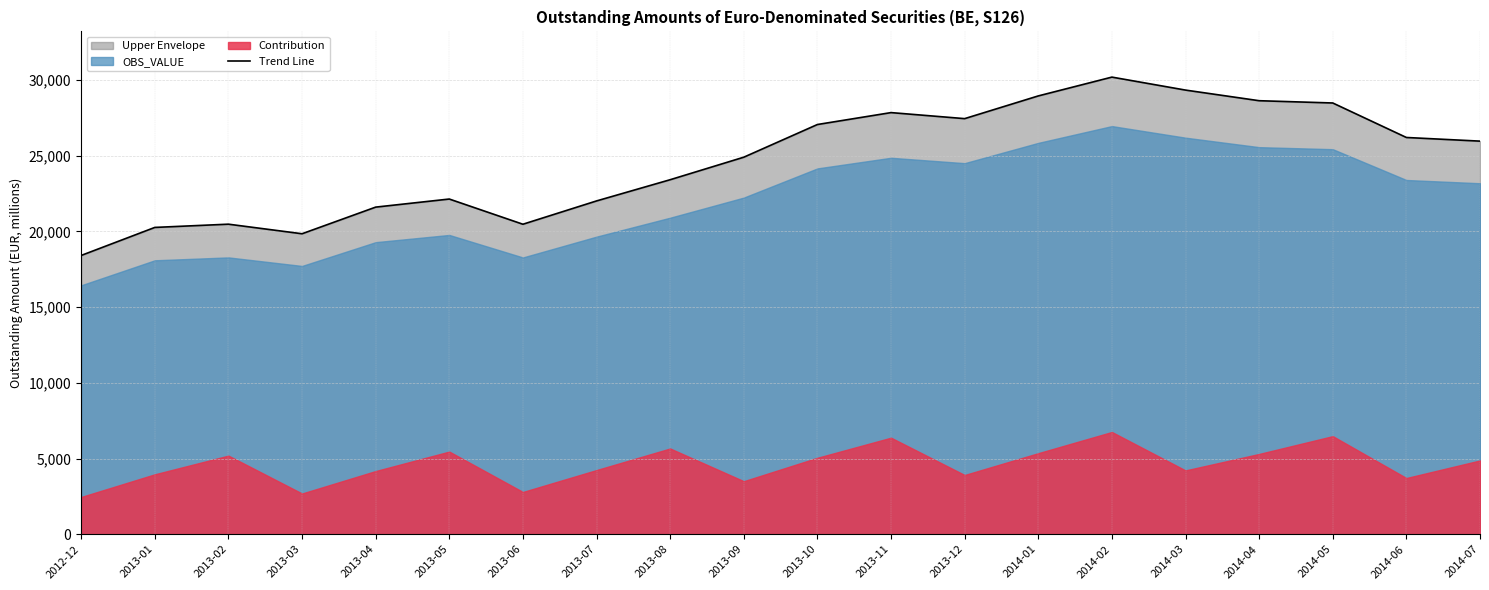

List the labels in order of value, largest first.

2014-02, 2014-03, 2014-01, 2014-04, 2014-05, 2013-11, 2013-12, 2013-10, 2014-06, 2014-07, 2013-09, 2013-08, 2013-05, 2013-07, 2013-04, 2013-02, 2013-06, 2013-01, 2013-03, 2012-12